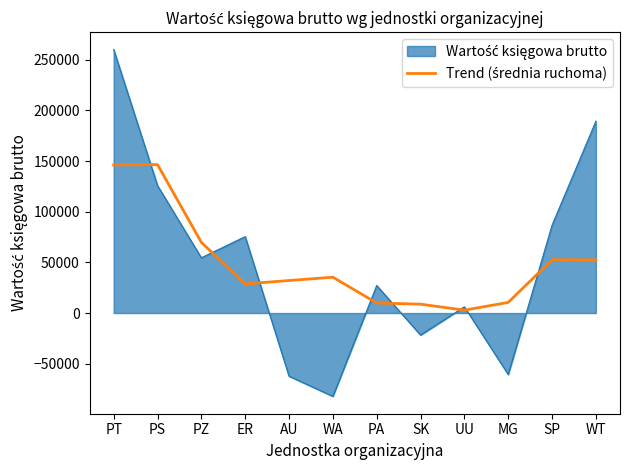

What is the difference between the highest and lowest values at PA?

17263.8